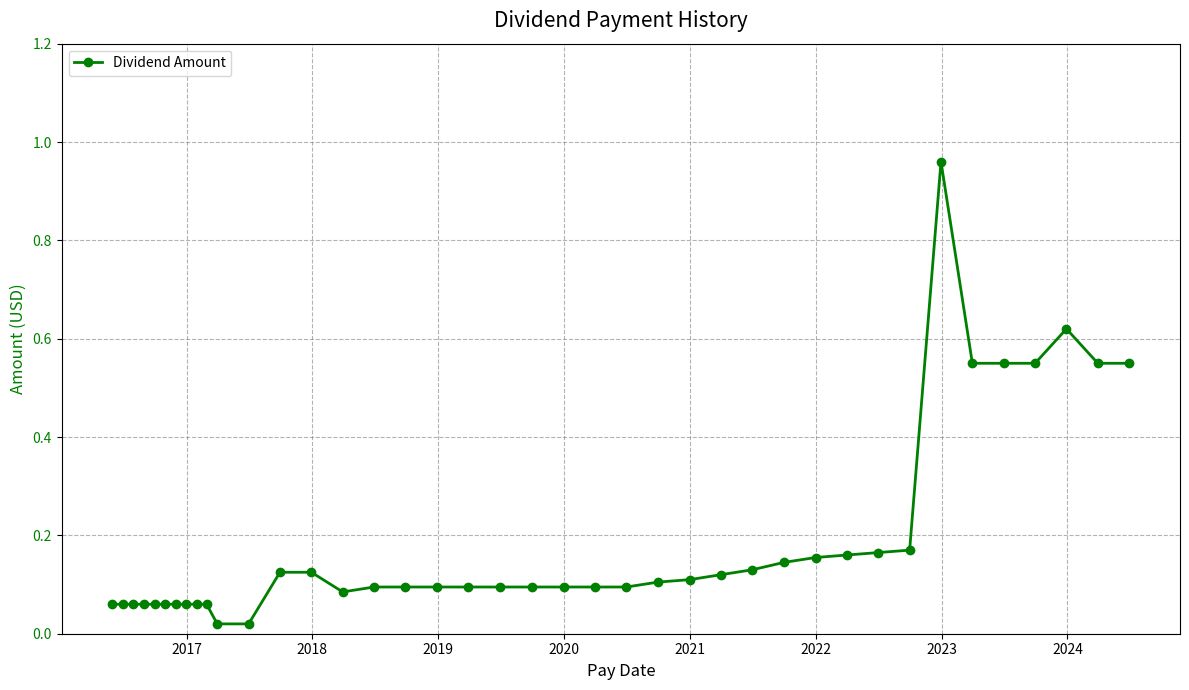

True or false: there are more than 0 points higher than both neighbors.

True